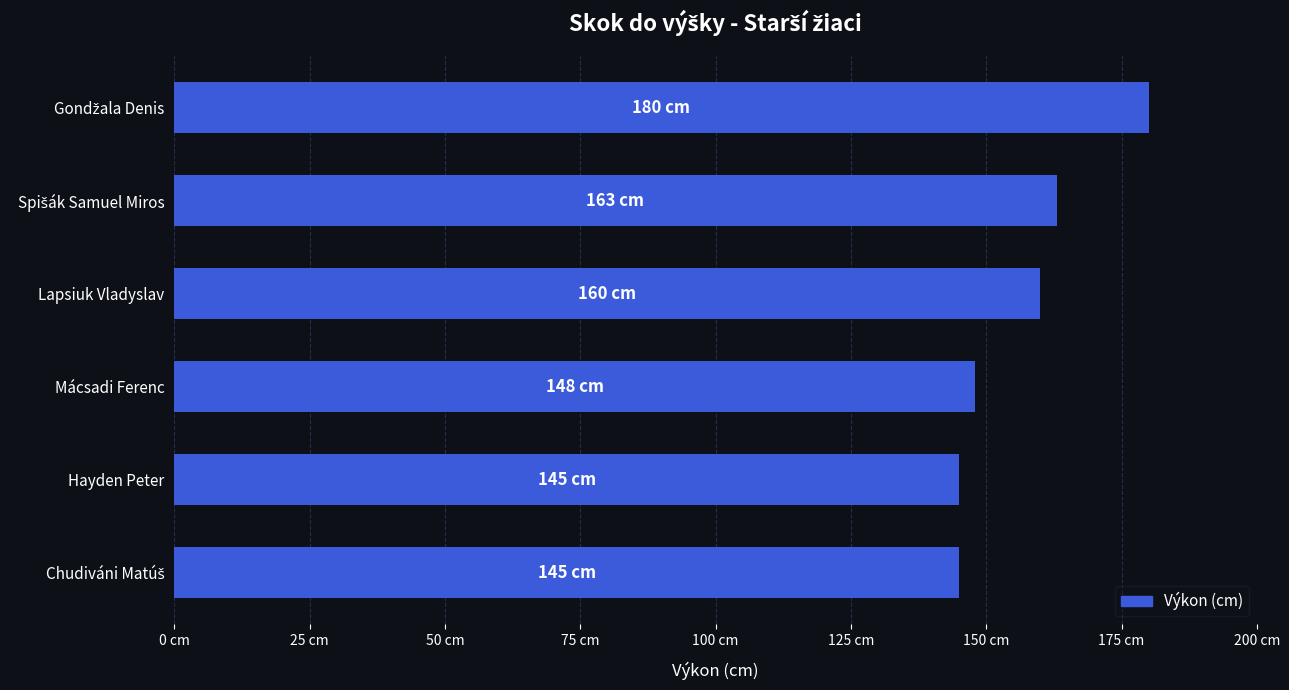

What is the maximum value shown in the chart?

180